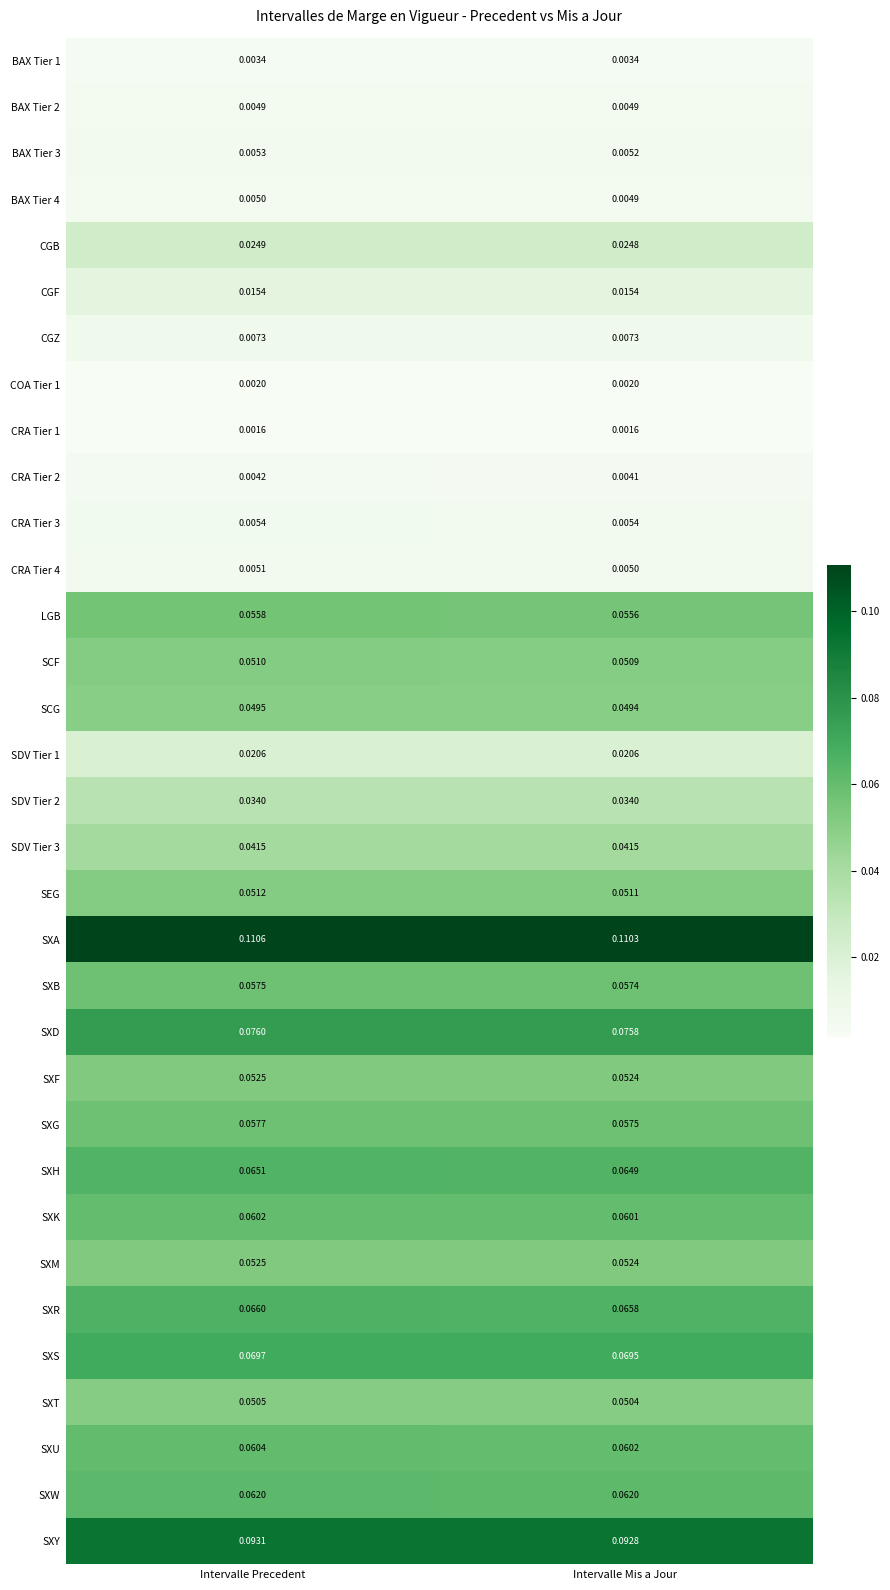

Which category has the lowest value in the SXT series?

Intervalle Mis a Jour